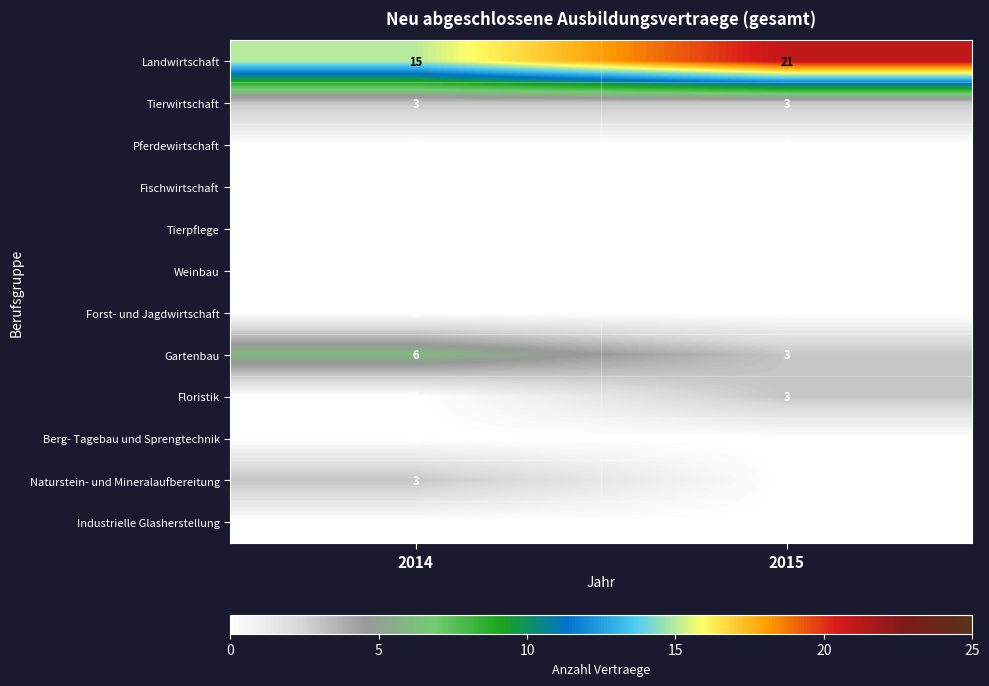

True or false: Tierwirtschaft has a value of 3 at 2015.

True